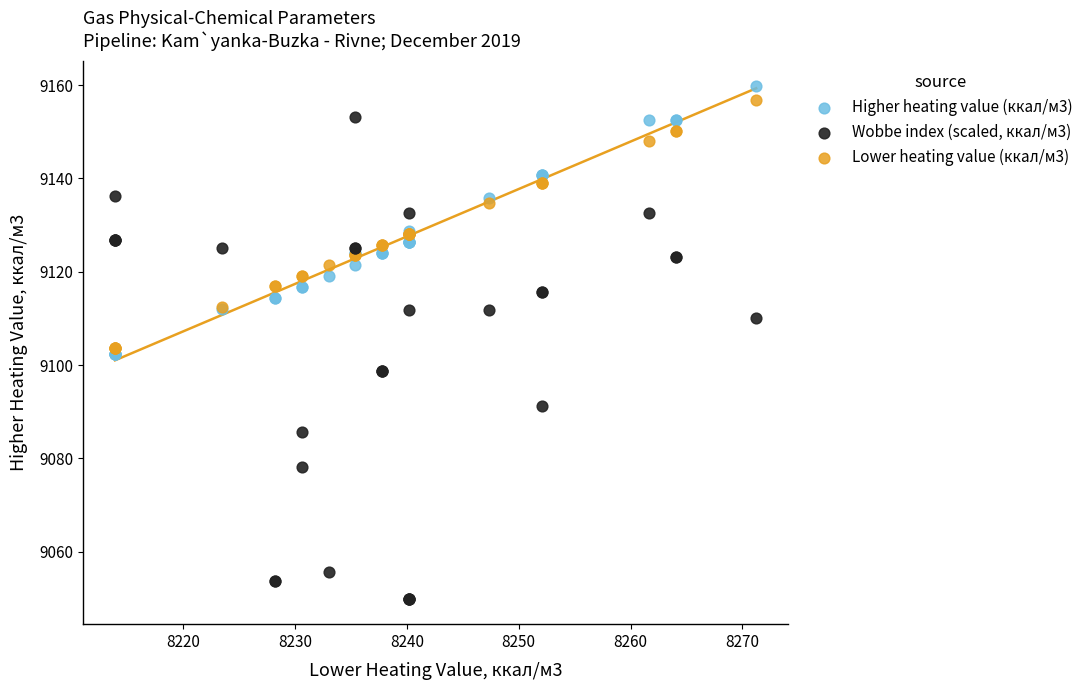

What are all the series names shown in the legend?

Higher heating value (ккал/м3), Wobbe index (scaled, ккал/м3), Lower heating value (ккал/м3)